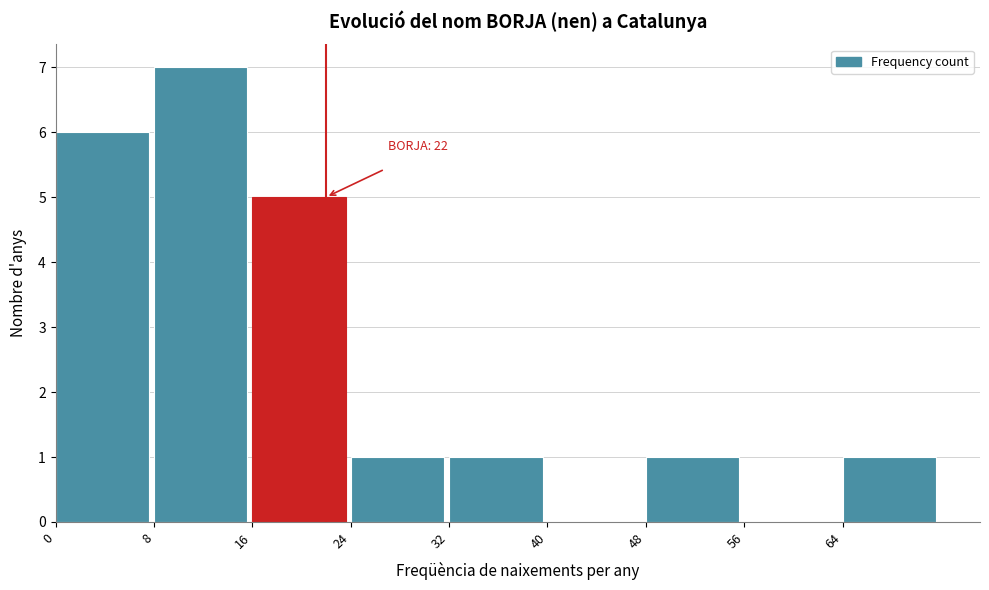

Which range on the x-axis has the tallest bar?

8 to 16